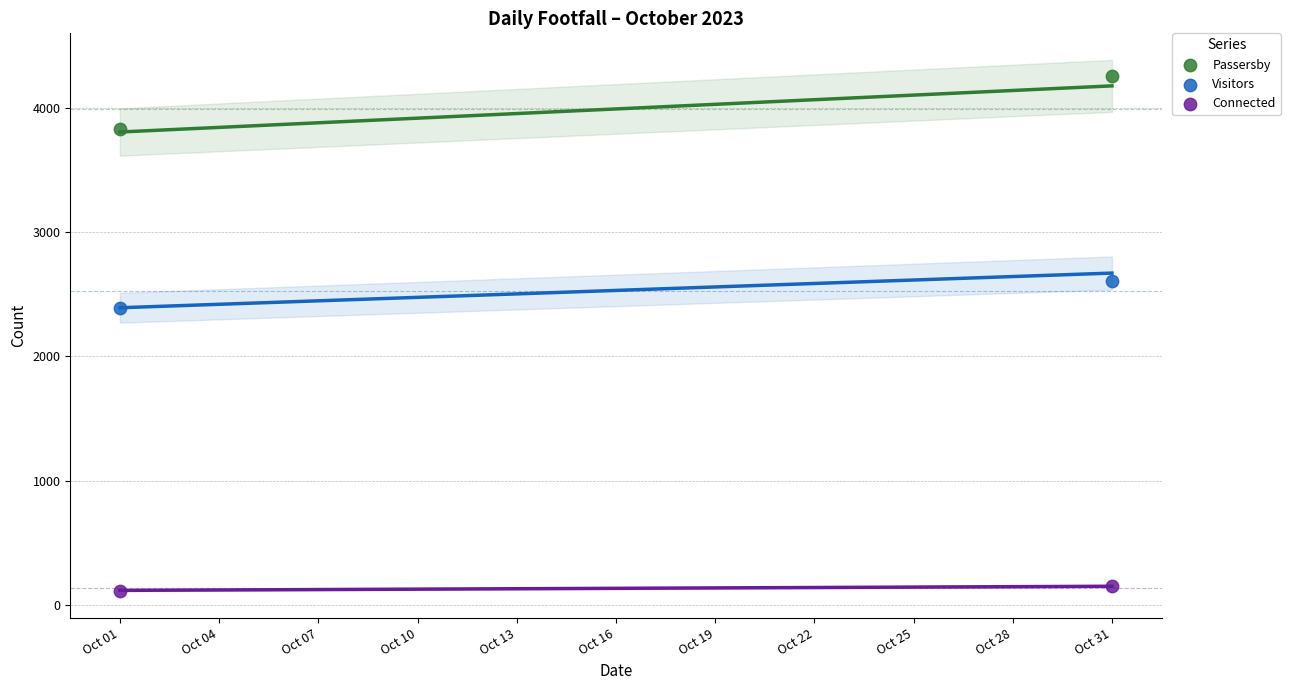

Across all data points, what is the range of X values (max minus min)?

30